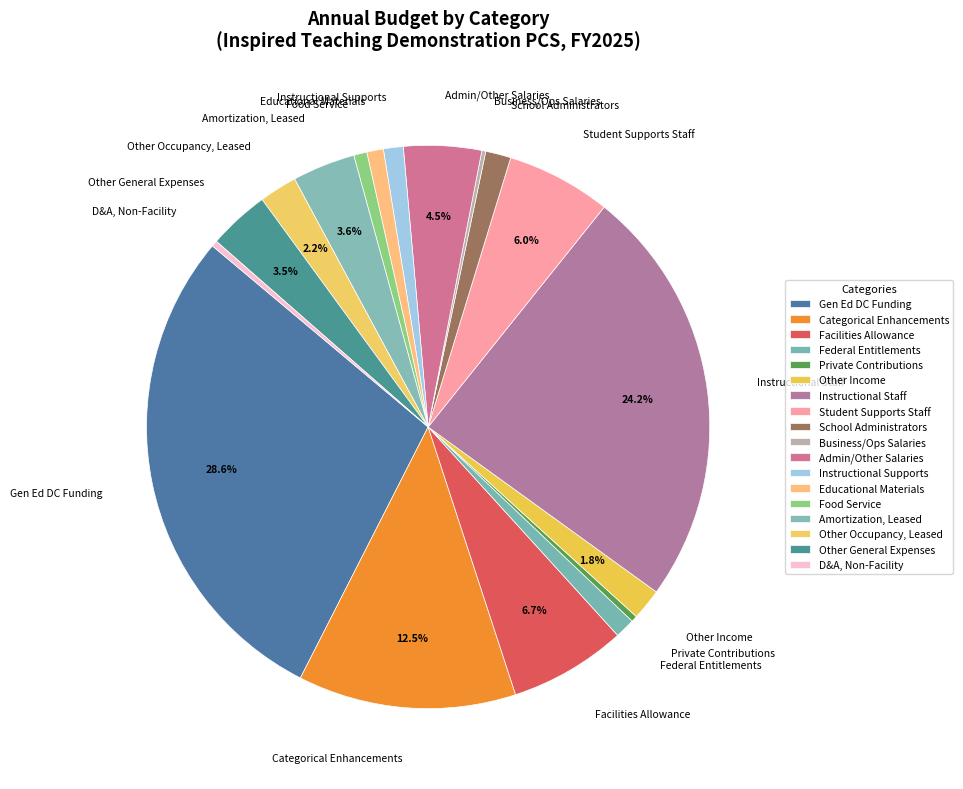

Which slice is the largest?

Gen Ed DC Funding